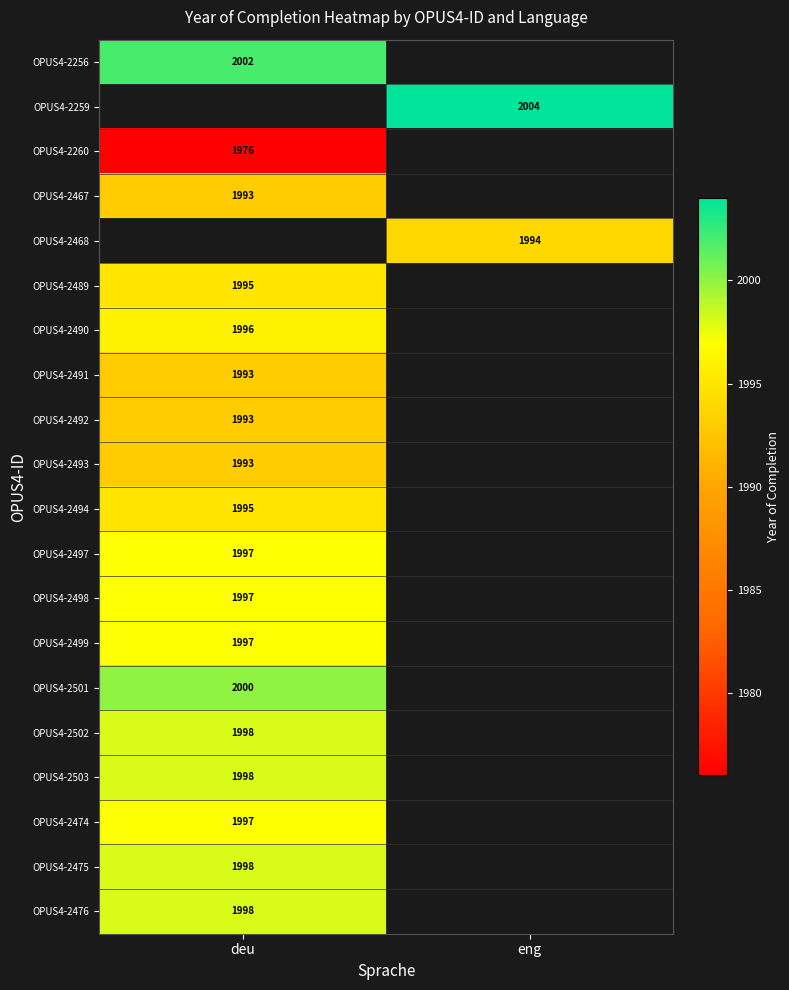

Is the value of OPUS4-2256 at deu greater than the value of OPUS4-2499 at deu?

Yes